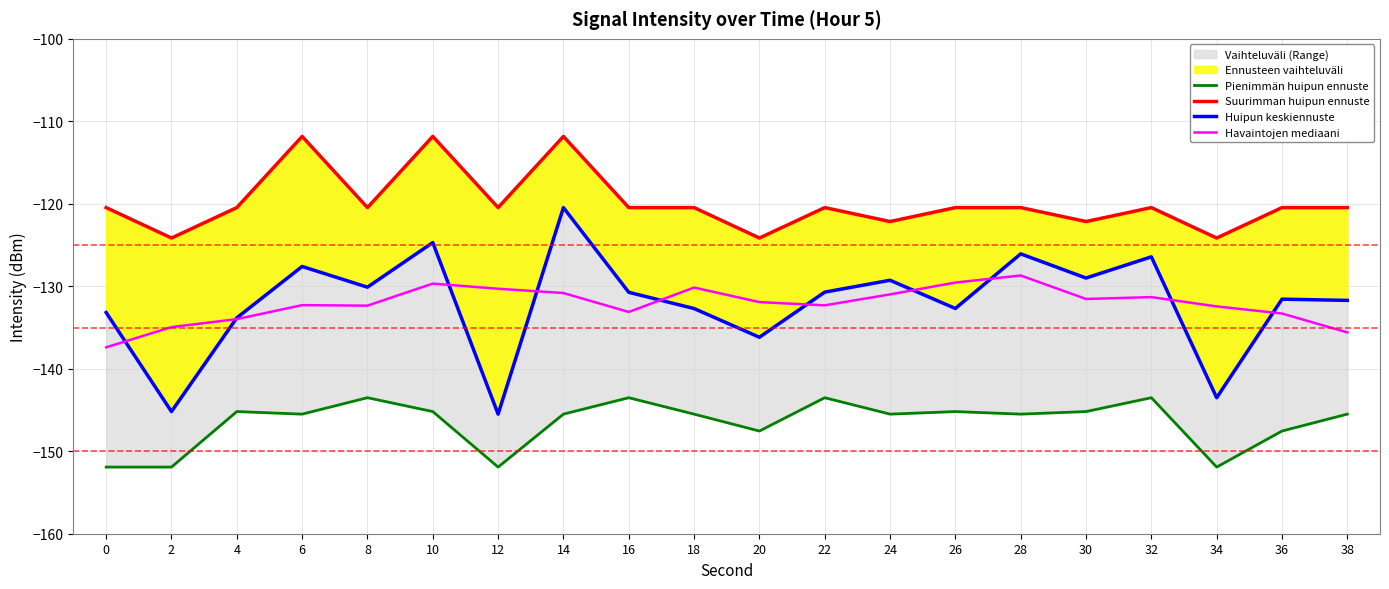

What is the lowest value of the Suurimman huipun ennuste series?

-124.2